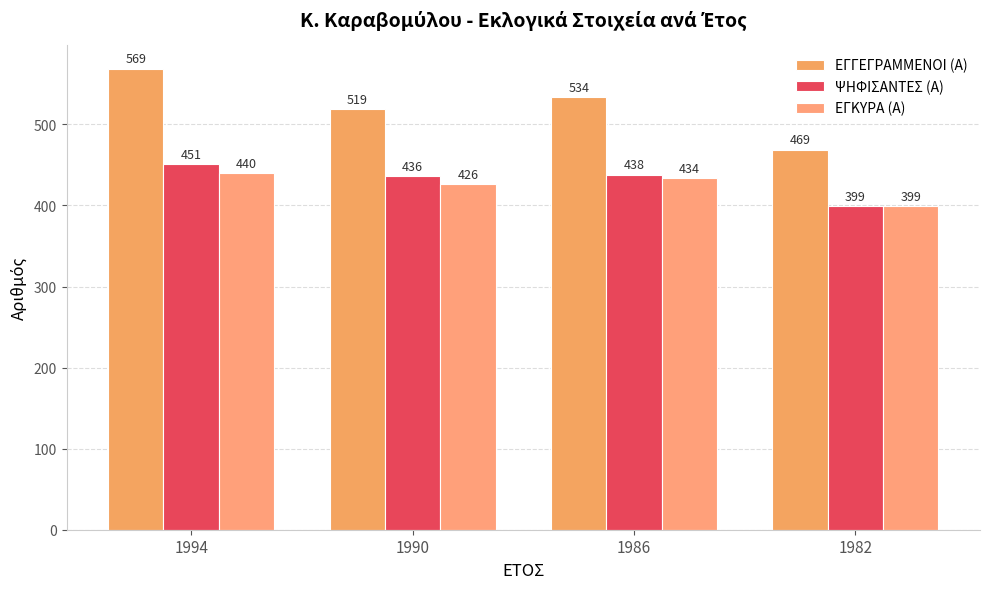

Where is ΕΓΓΕΓΡΑΜΜΕΝΟΙ (Α) nearest to the value 519?

1990